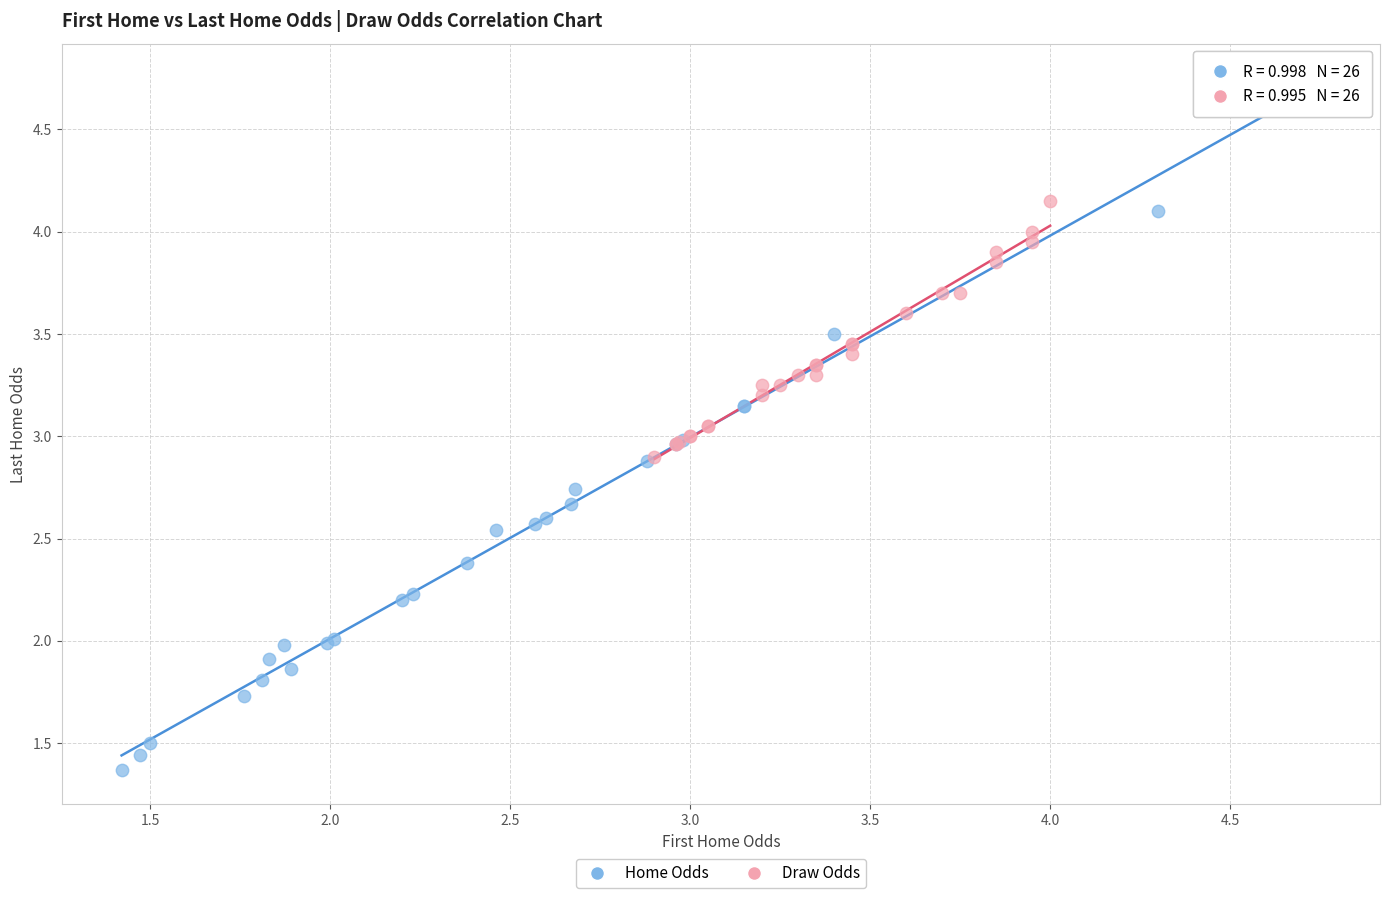

Which series has the largest Y range (max minus min)?

Home Odds